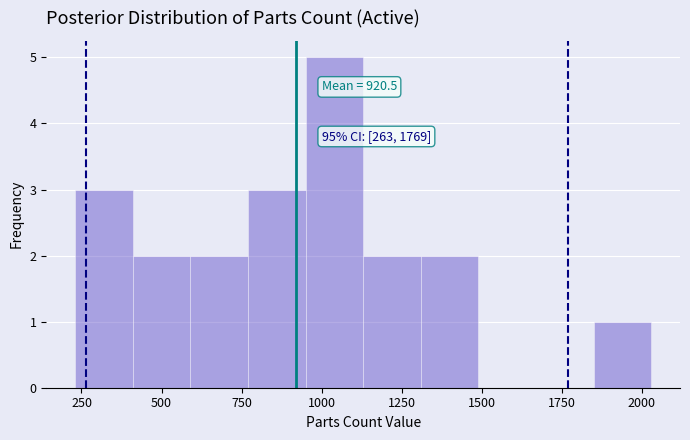

Read against the x-axis, roughly where is the centre of the tallest bar?

1050